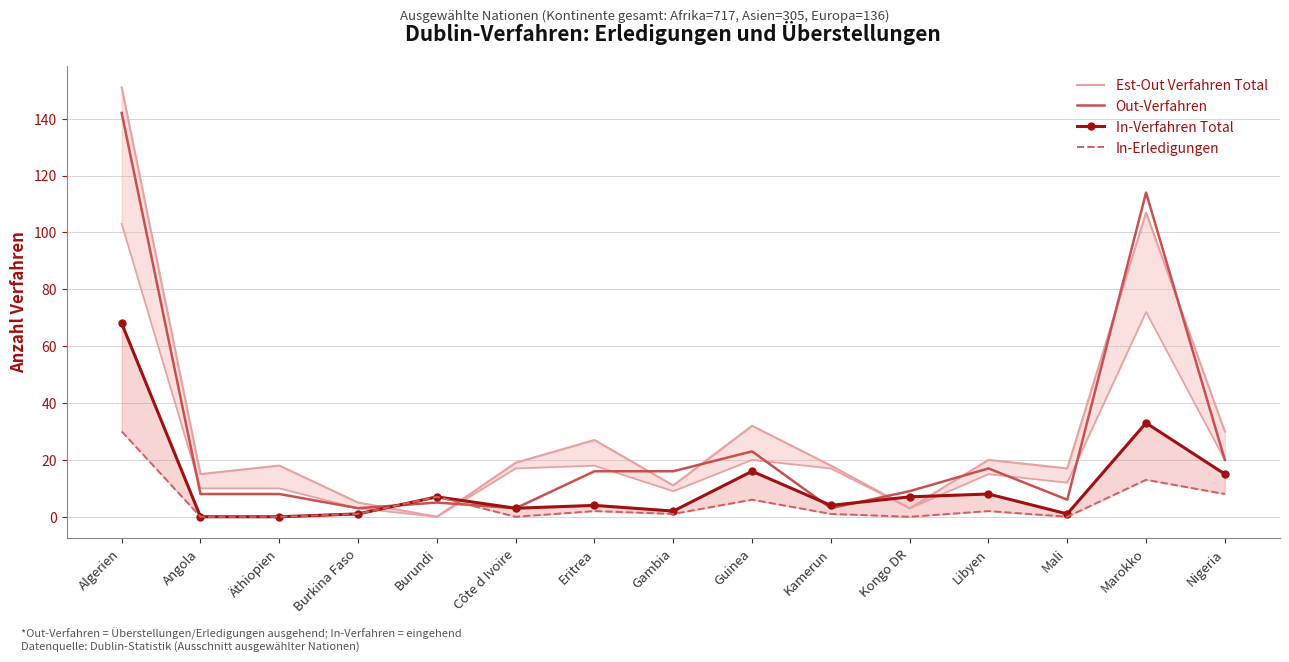

Is it true that Out-Verfahren equals 20 at Nigeria?

True